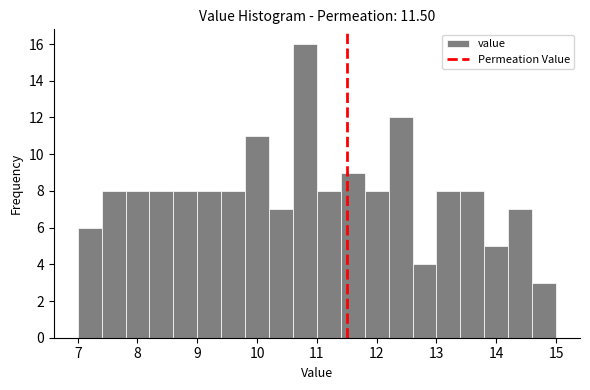

Reading left to right, list every bar in this chart as the range it spans on the x-axis followed by its height. The values are not printed on the chart, so give them approximately, as read against the axis.

7.0 to 7.4: 6
7.4 to 7.8: 8
7.8 to 8.2: 8
8.2 to 8.6: 8
8.6 to 9.0: 8
9.0 to 9.4: 8
9.4 to 9.8: 8
9.8 to 10.2: 11
10.2 to 10.6: 7
10.6 to 11.0: 16
11.0 to 11.4: 8
11.4 to 11.8: 9
11.8 to 12.2: 8
12.2 to 12.6: 12
12.6 to 13.0: 4
13.0 to 13.4: 8
13.4 to 13.8: 8
13.8 to 14.2: 5
14.2 to 14.6: 7
14.6 to 15.0: 3